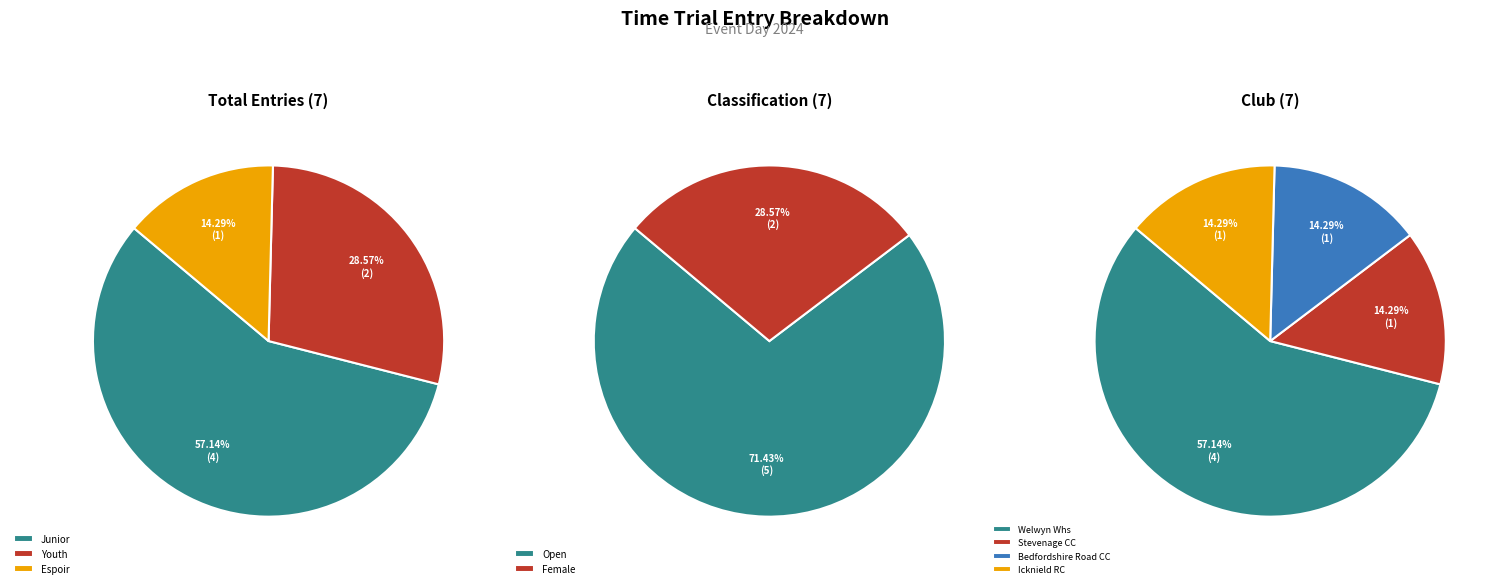

To the nearest percent, what portion does Espoir represent?

14%